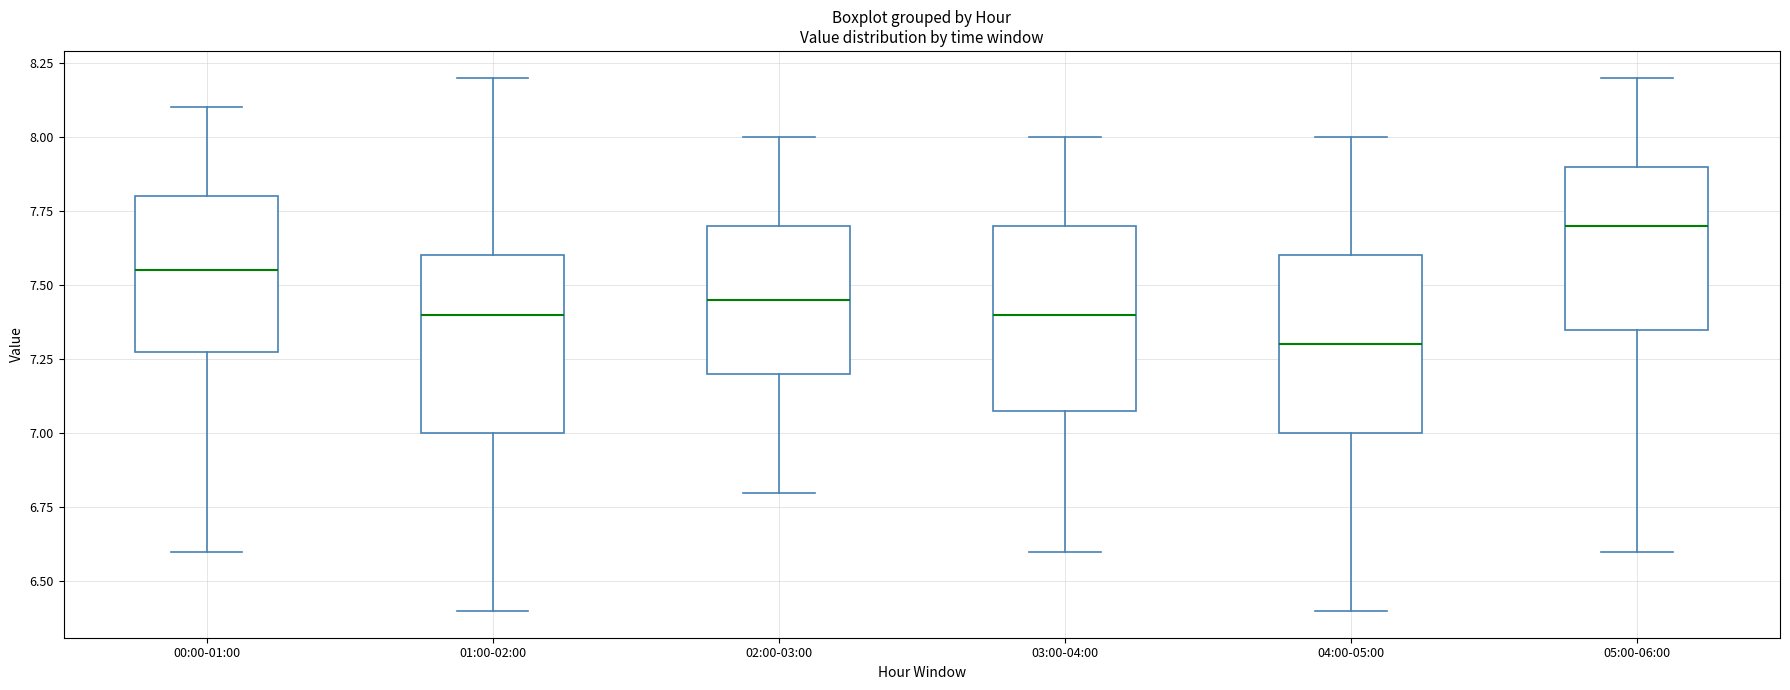

Reading left to right, transcribe this box plot: for each box, give where its median line is, the range the box spans, and where its two whiskers end, as read against the y-axis. The values are not printed on the chart, so give them approximately, as read against the axis.

00:00-01:00: median 7.55, box 7.30 to 7.80, whiskers 6.60 to 8.10
01:00-02:00: median 7.40, box 7.00 to 7.60, whiskers 6.40 to 8.20
02:00-03:00: median 7.45, box 7.20 to 7.70, whiskers 6.80 to 8.00
03:00-04:00: median 7.40, box 7.10 to 7.70, whiskers 6.60 to 8.00
04:00-05:00: median 7.30, box 7.00 to 7.60, whiskers 6.40 to 8.00
05:00-06:00: median 7.70, box 7.35 to 7.90, whiskers 6.60 to 8.20